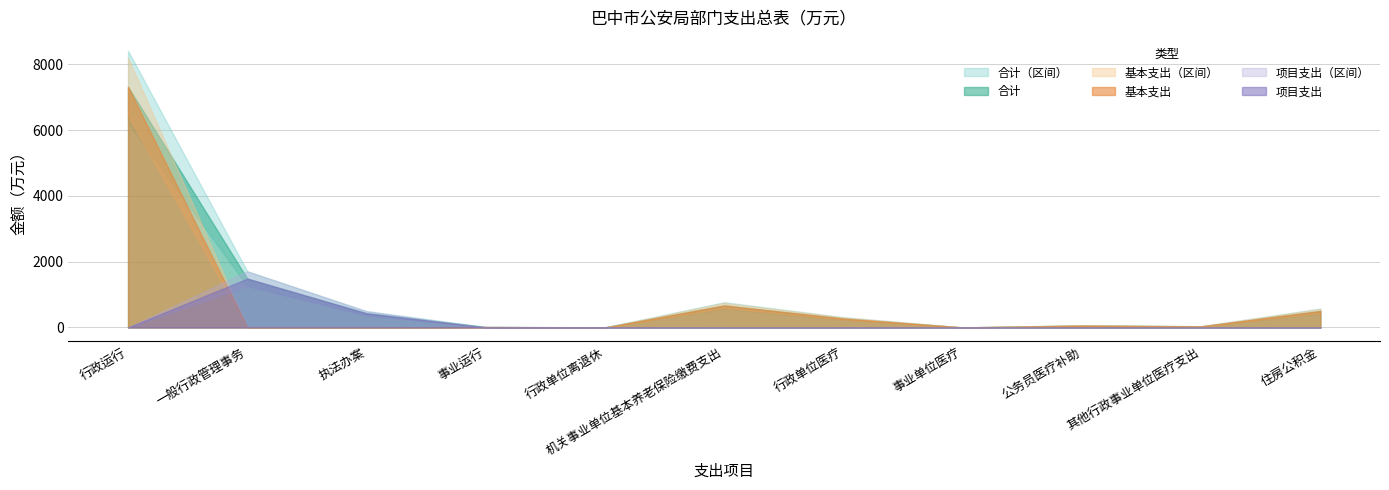

What is the total value across all series at 公务员医疗补助?

118.3